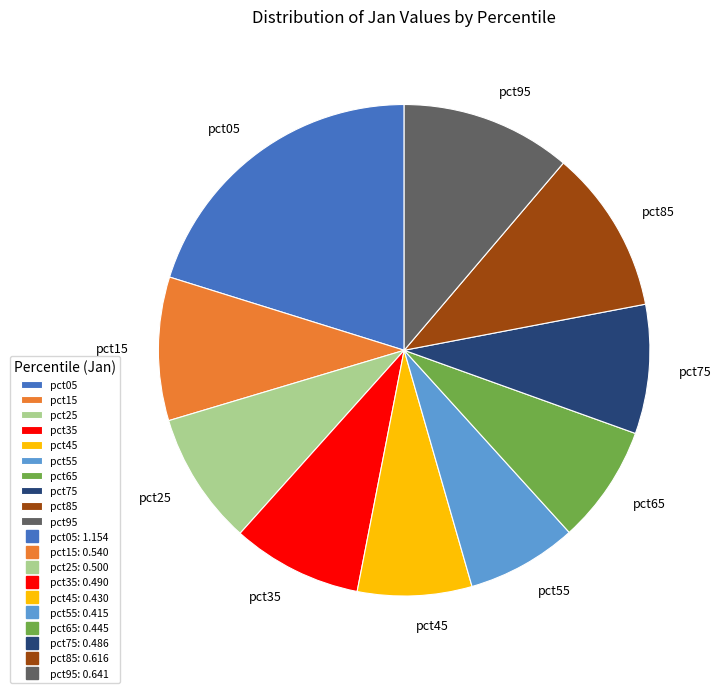

Does pct55 represent more than half of the total?

No